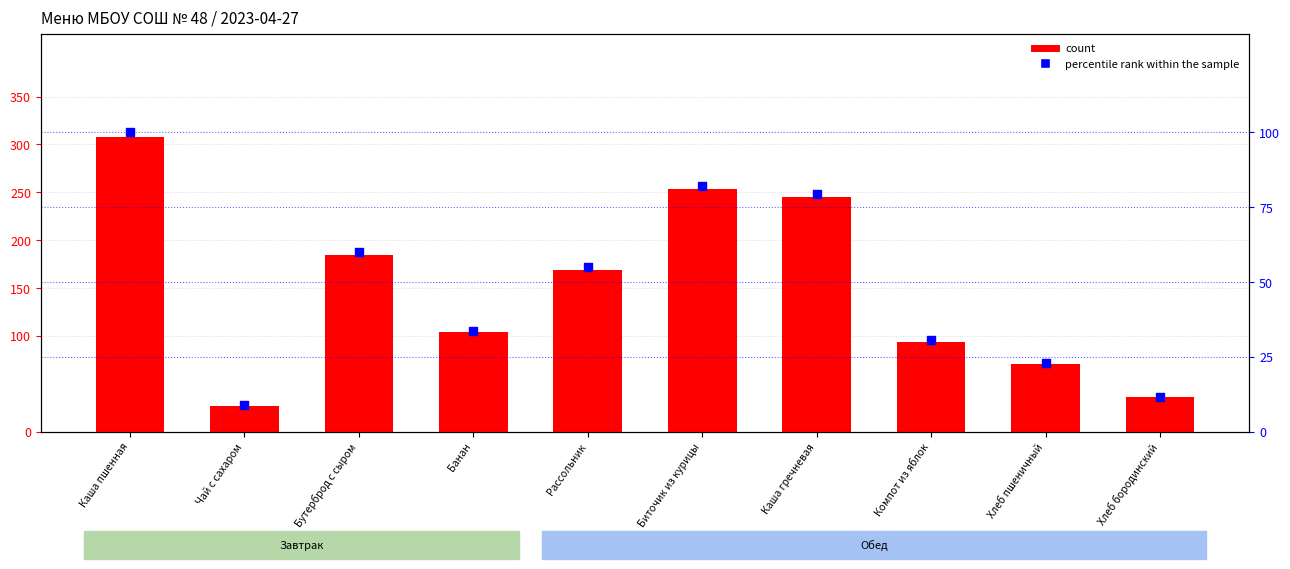

What are all the series names shown in the legend?

count, percentile rank within the sample